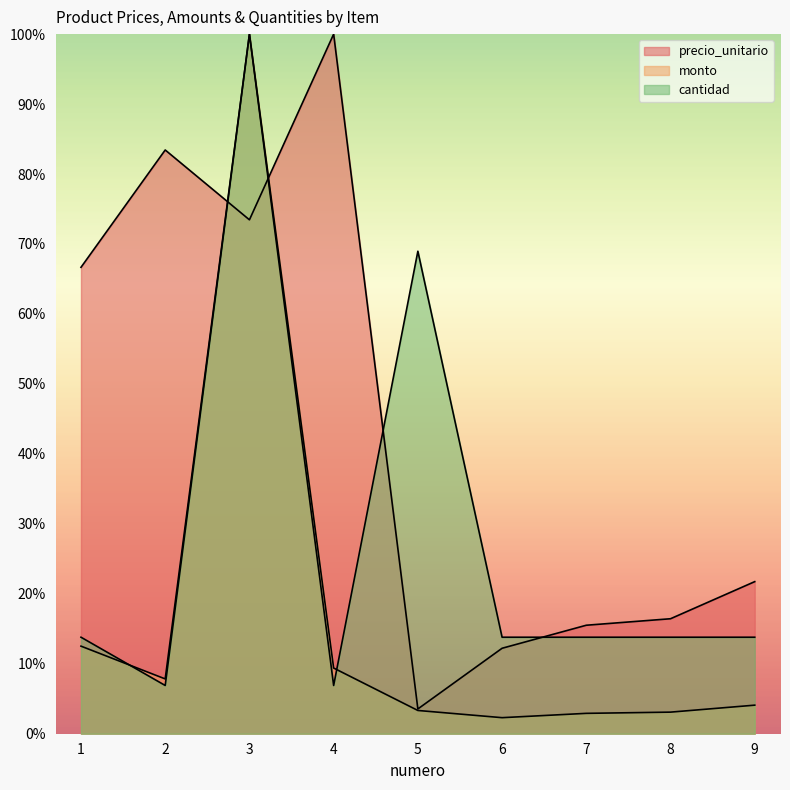

What is the sum of the monto values at 8 and 5?

6.4